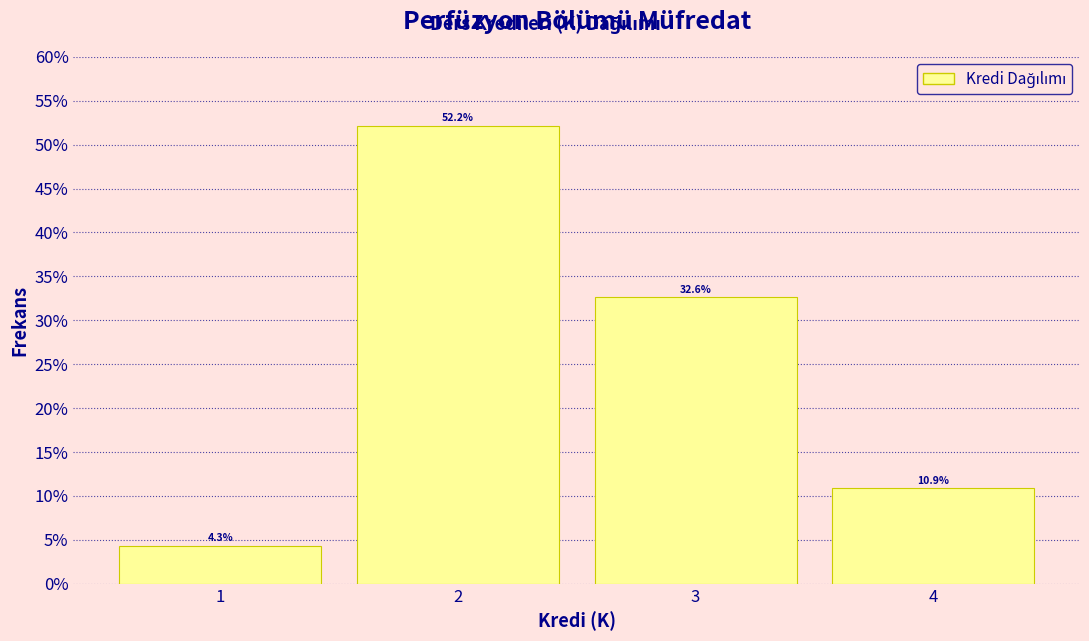

How tall is the bar that spans 0.5 to 1.5 on the x-axis?

4.3